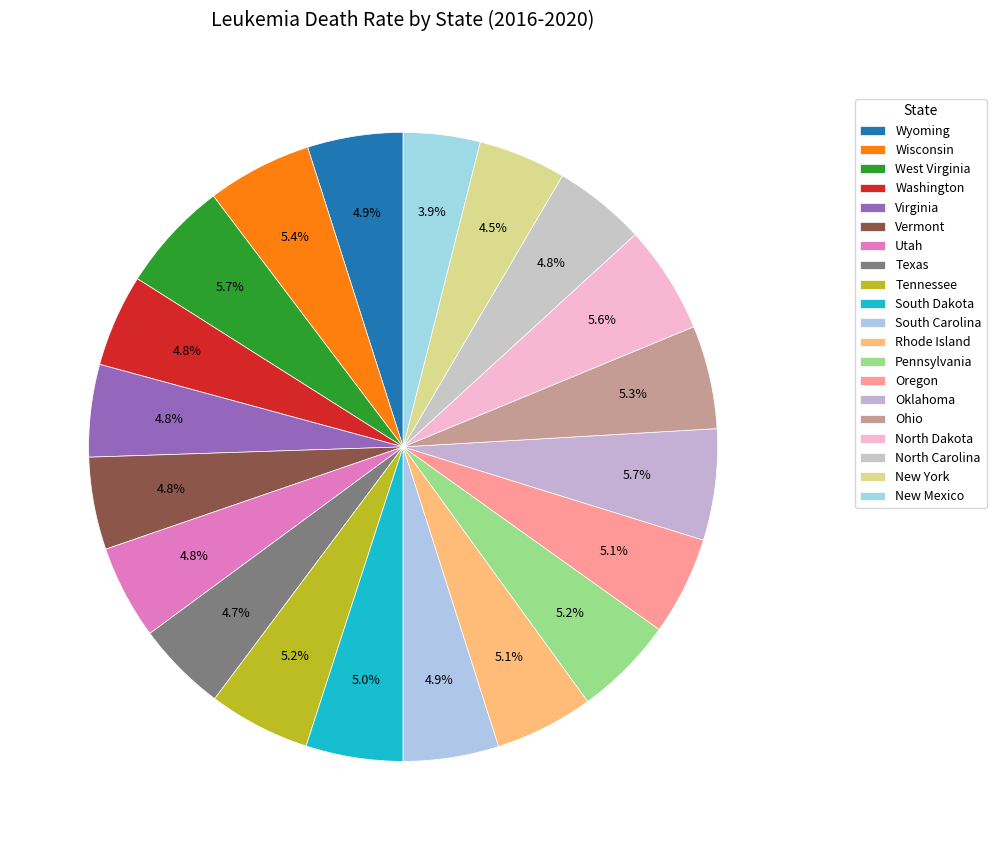

To the nearest percent, what percentage of the pie is Pennsylvania?

5%